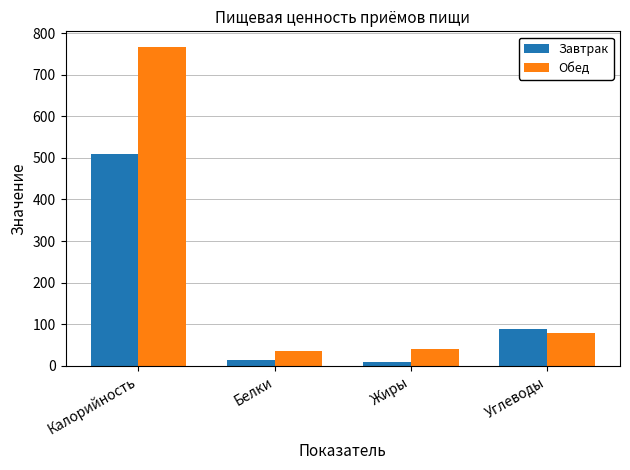

Rank the series at Калорийность from lowest to highest value.

Завтрак, Обед